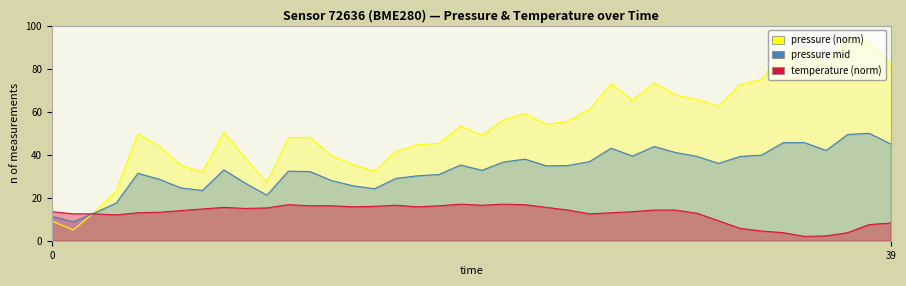

In temperature_scaled, how many points are higher than both neighbors (excluding endpoints)?

5